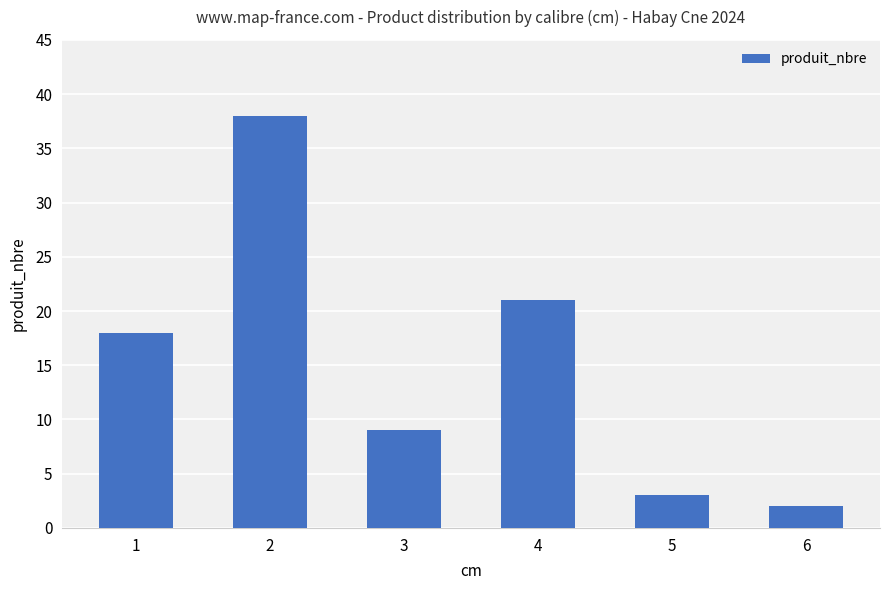

List the labels in order of value, smallest first.

6, 5, 3, 1, 4, 2